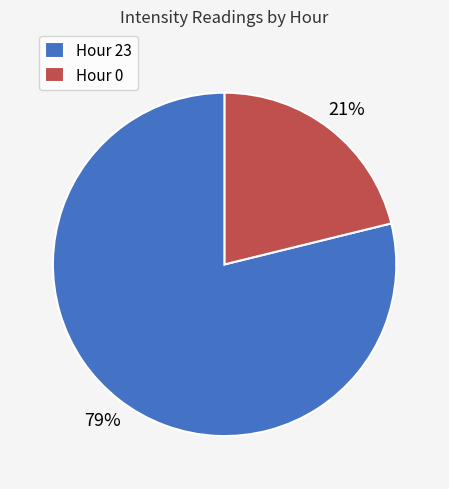

True or false: Hour 23 accounts for 79% of the total.

True